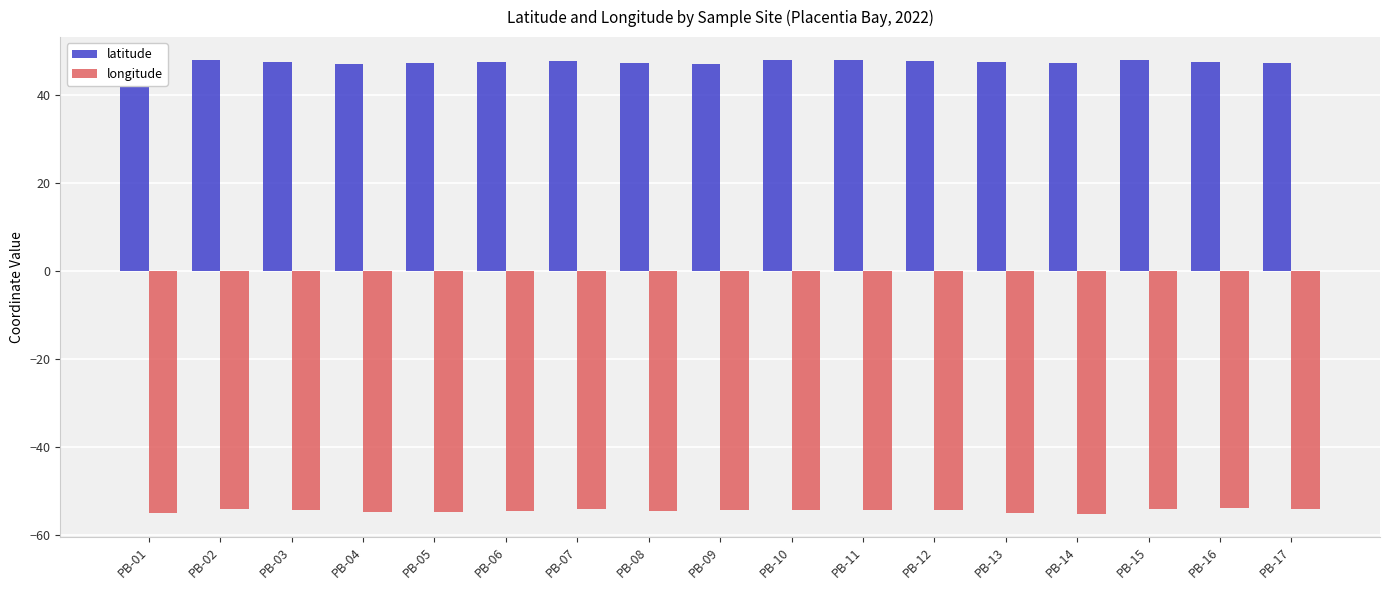

What is the difference between the second highest and minimum values in the longitude series?

1.2